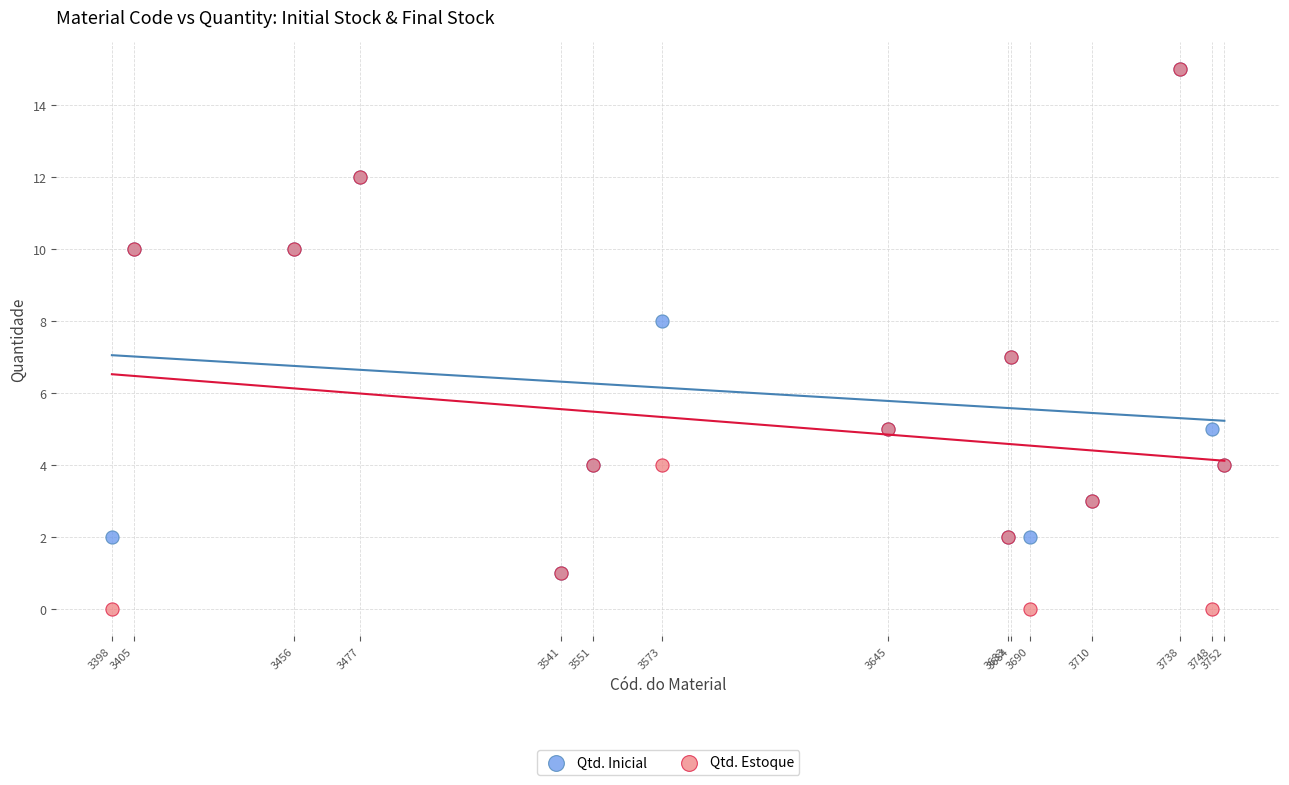

Which series contains the lowest Y value?

Qtd. Estoque